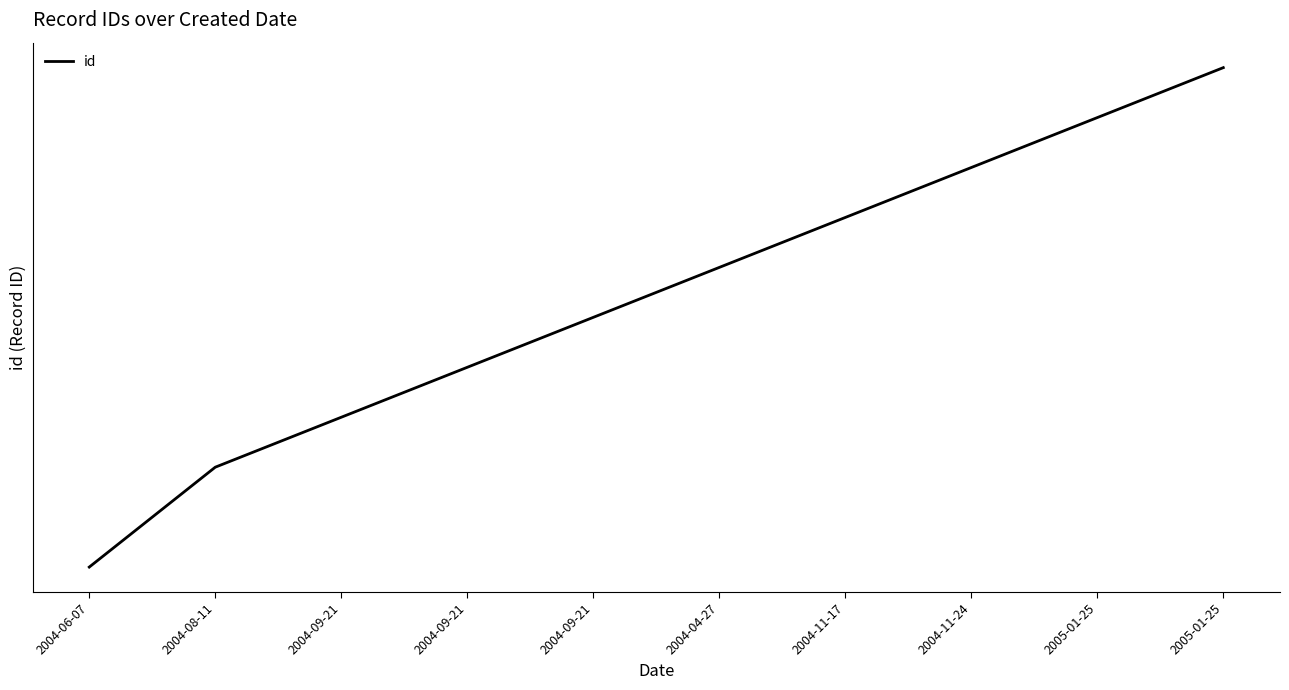

Reading right to left, what are all the values shown in this chart?

2005-01-25=12749	2005-01-25=12748	2004-11-24=12747	2004-11-17=12746	2004-04-27=12745	2004-09-21=12744	2004-09-21=12743	2004-09-21=12742	2004-08-11=12741	2004-06-07=12739